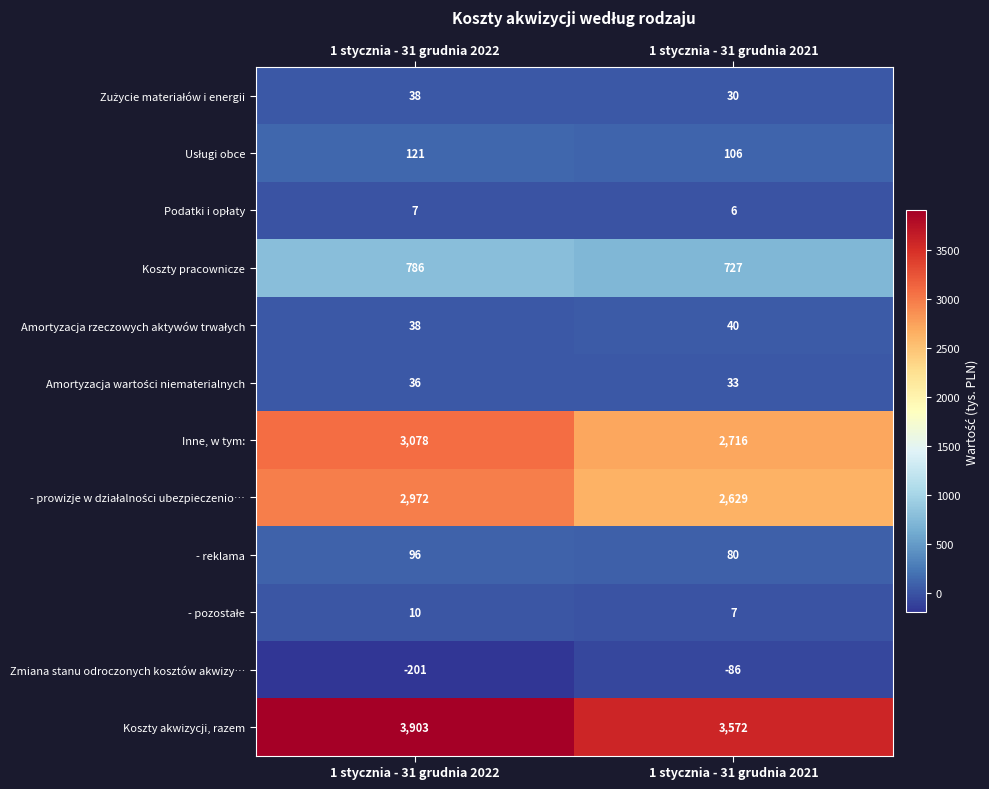

Which series has the widest spread of values?

Inne, w tym: